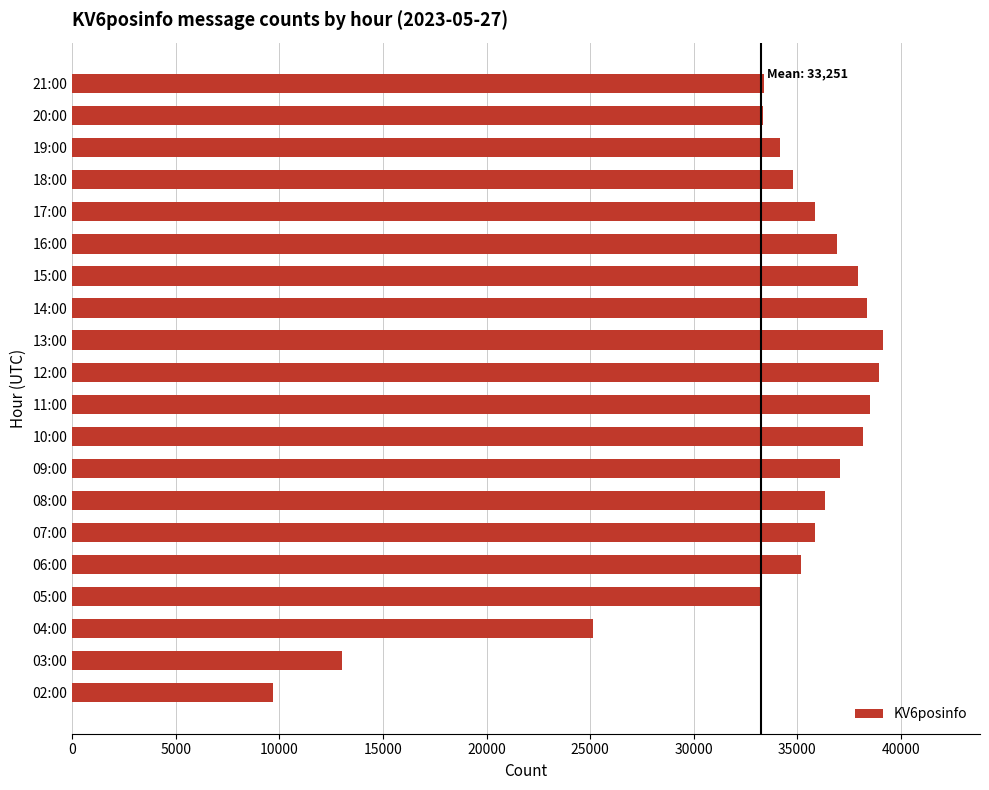

The value at 03:00 is 9102. True or false?

False